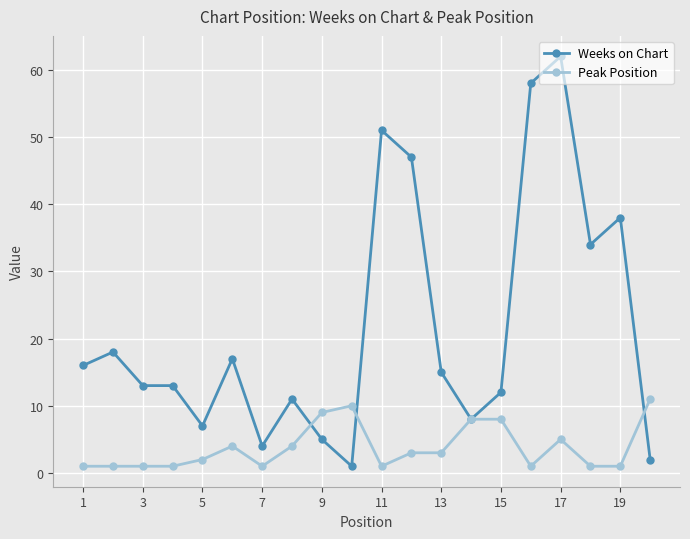

Rank the series by their average value, from highest to lowest.

Weeks on Chart, Peak Position